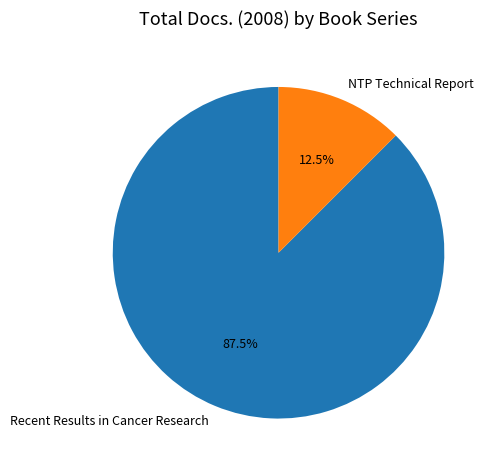

Approximately how many times larger is the value at Recent Results in Cancer Research compared to NTP Technical Report?

7.0